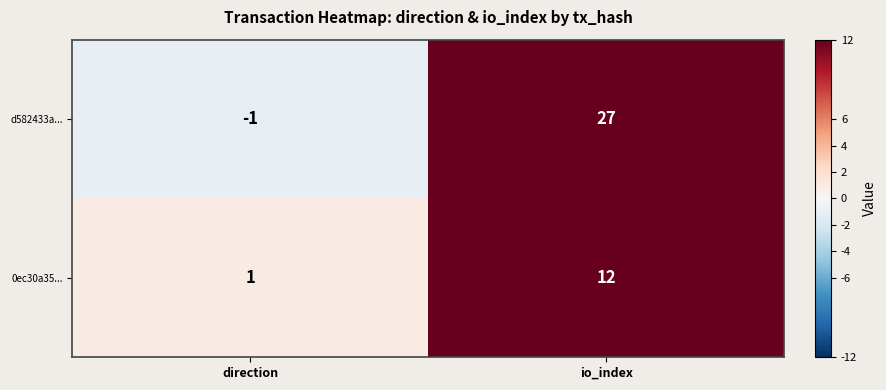

What is the highest value of the d582433a... series?

27